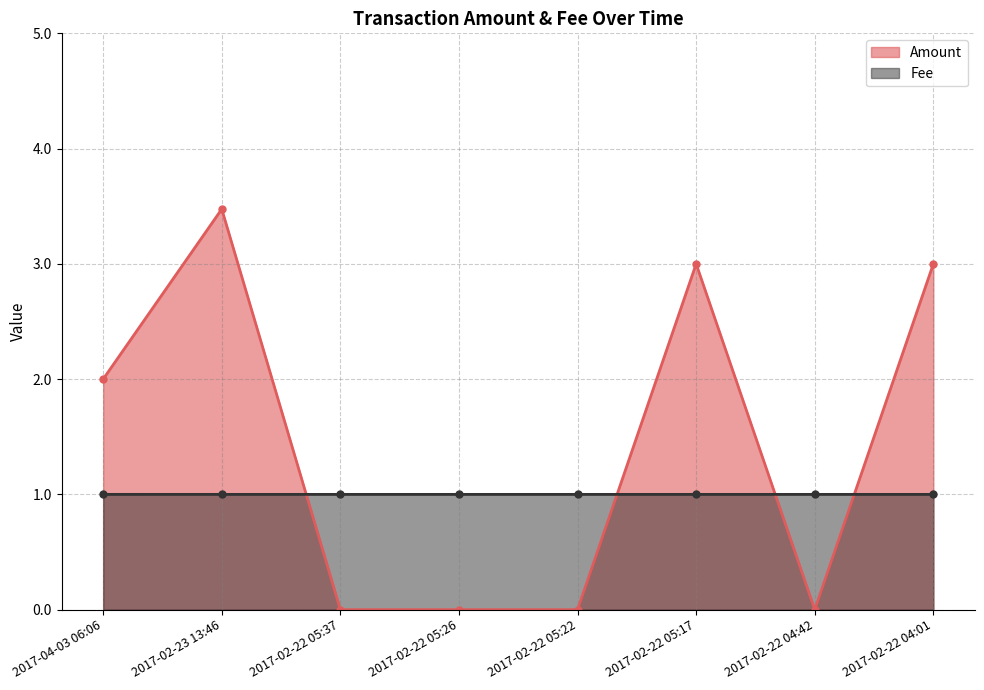

What is the label of the 2nd point from the right?

2017-02-22 04:42